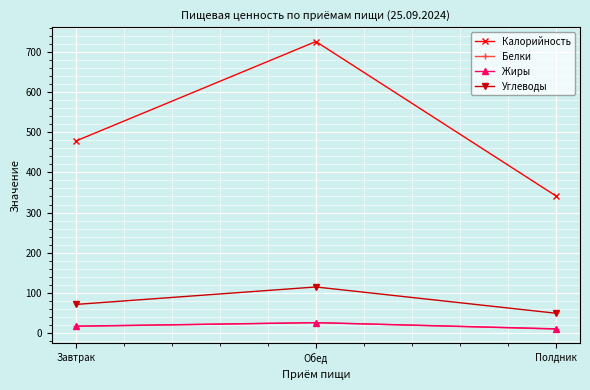

Is it true that Калорийность equals 478.1 at Завтрак?

True